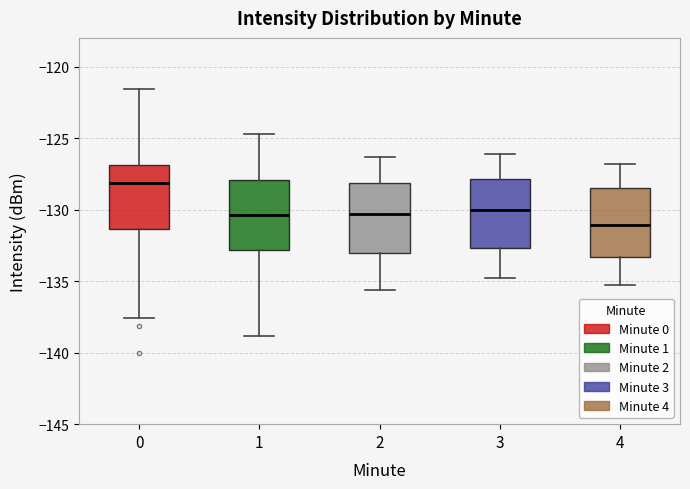

Reading left to right, transcribe this box plot: for each box, give where its median line is, the range the box spans, and where its two whiskers end, as read against the y-axis. The values are not printed on the chart, so give them approximately, as read against the axis.

0: median -128.0, box -131.5 to -127.0, whiskers -137.5 to -121.5
1: median -130.5, box -133.0 to -128.0, whiskers -139.0 to -124.5
2: median -130.5, box -133.0 to -128.0, whiskers -135.5 to -126.5
3: median -130.0, box -132.5 to -128.0, whiskers -135.0 to -126.0
4: median -131.0, box -133.5 to -128.5, whiskers -135.5 to -127.0